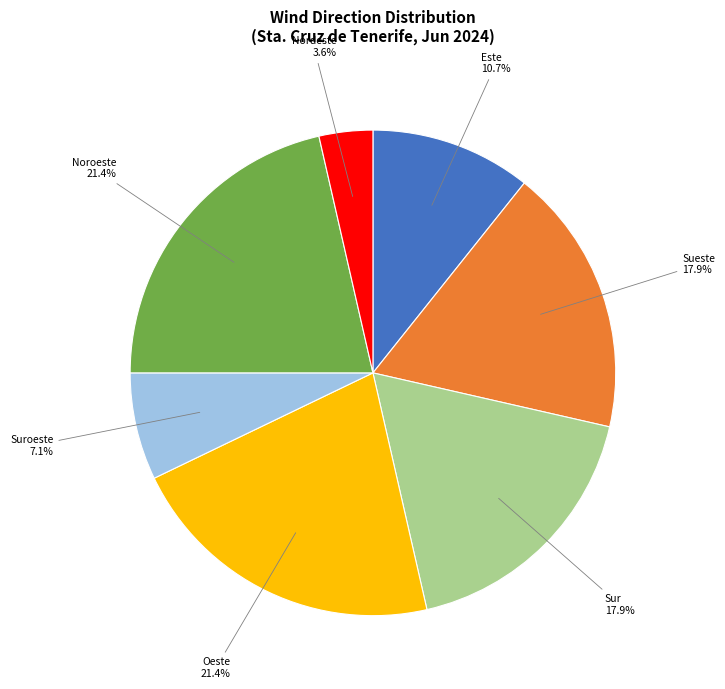

What is the smallest slice in the pie chart?

Nordeste